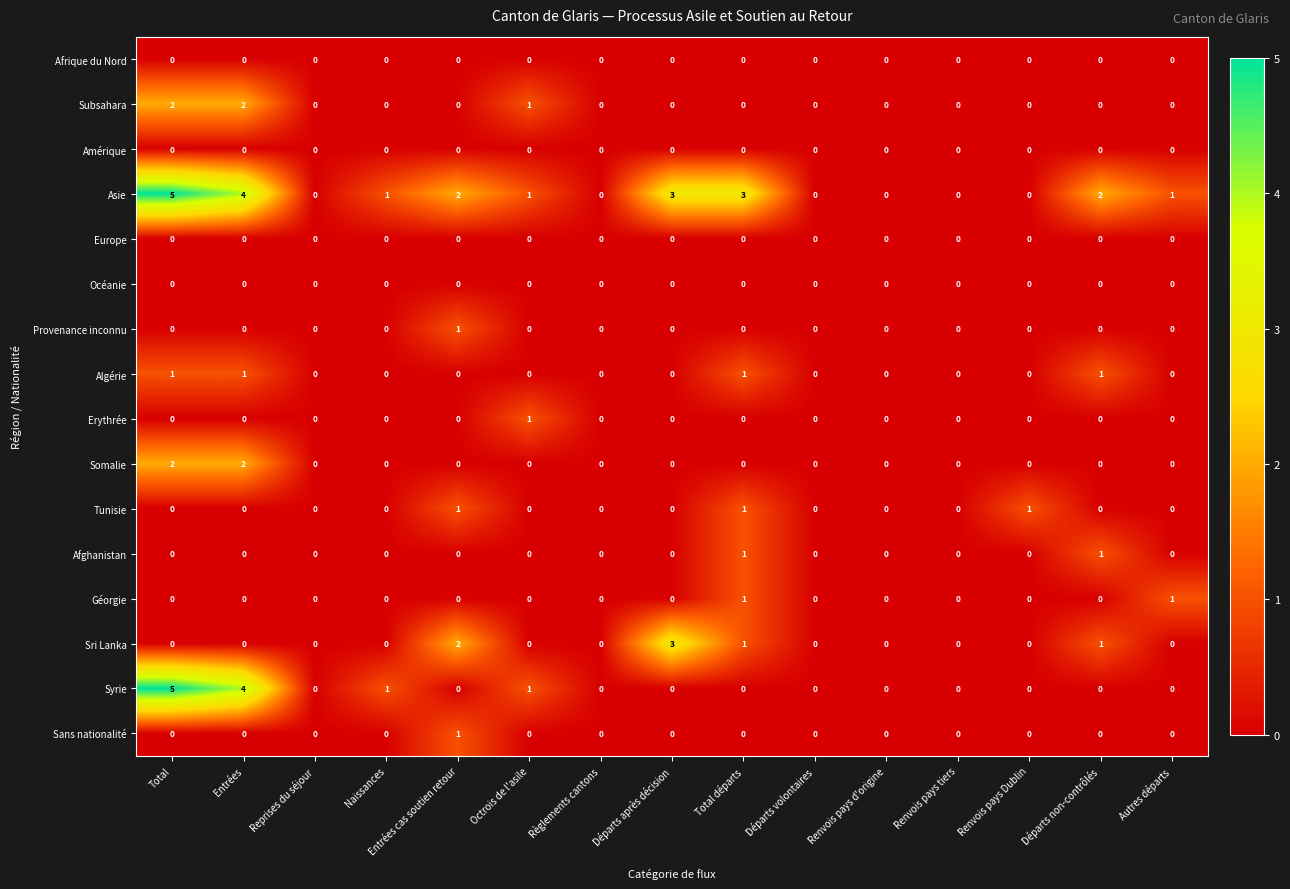

True or false: Provenance inconnu has a value of 0 at Octrois de l'asile.

True